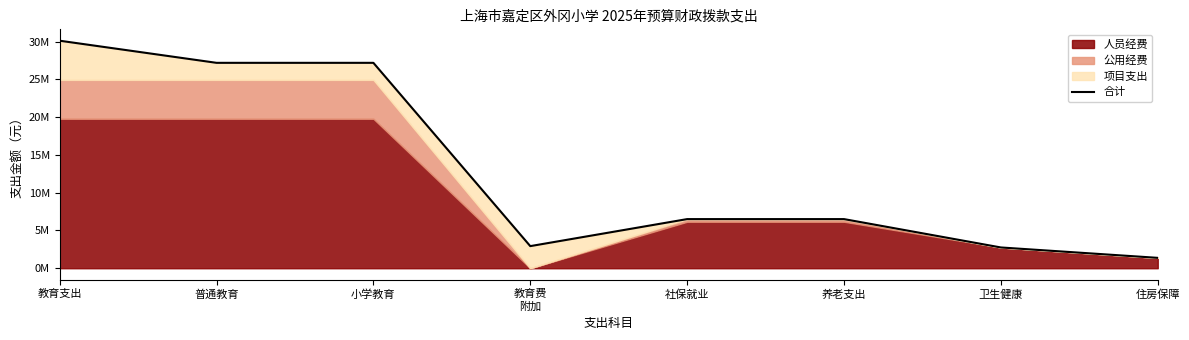

Where is the first local minimum?

教育费
附加